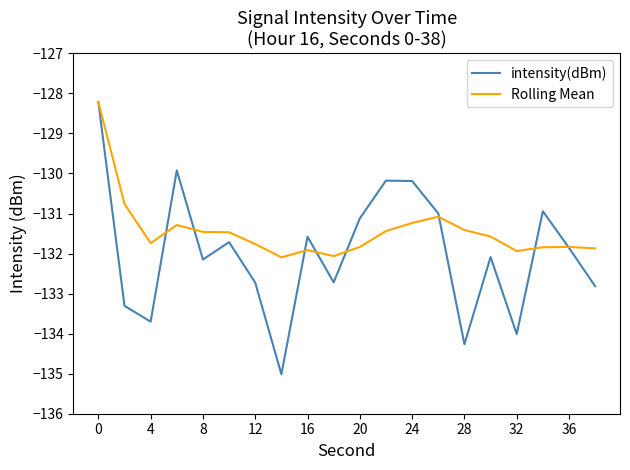

Rank the series by their average value, from lowest to highest.

intensity(dBm), Rolling Mean